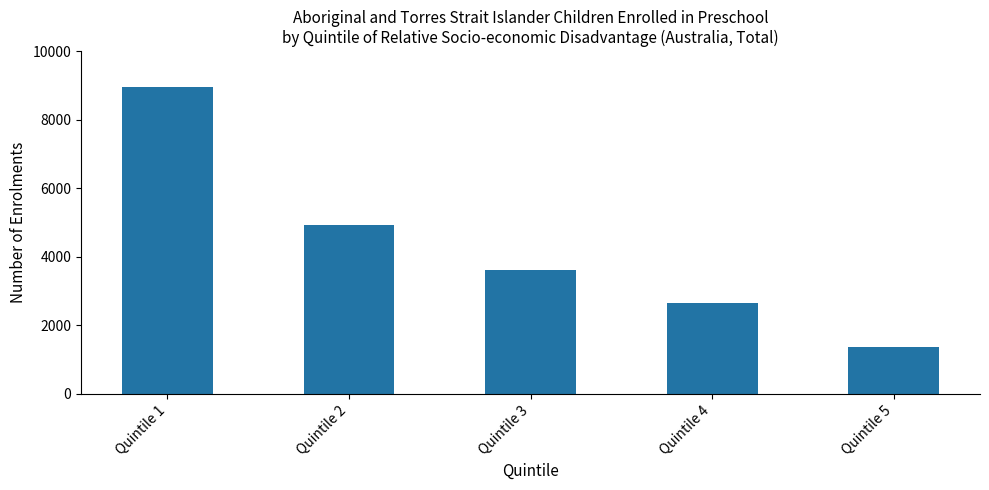

What is the approximate value at Quintile 3, to the nearest 50?

3600